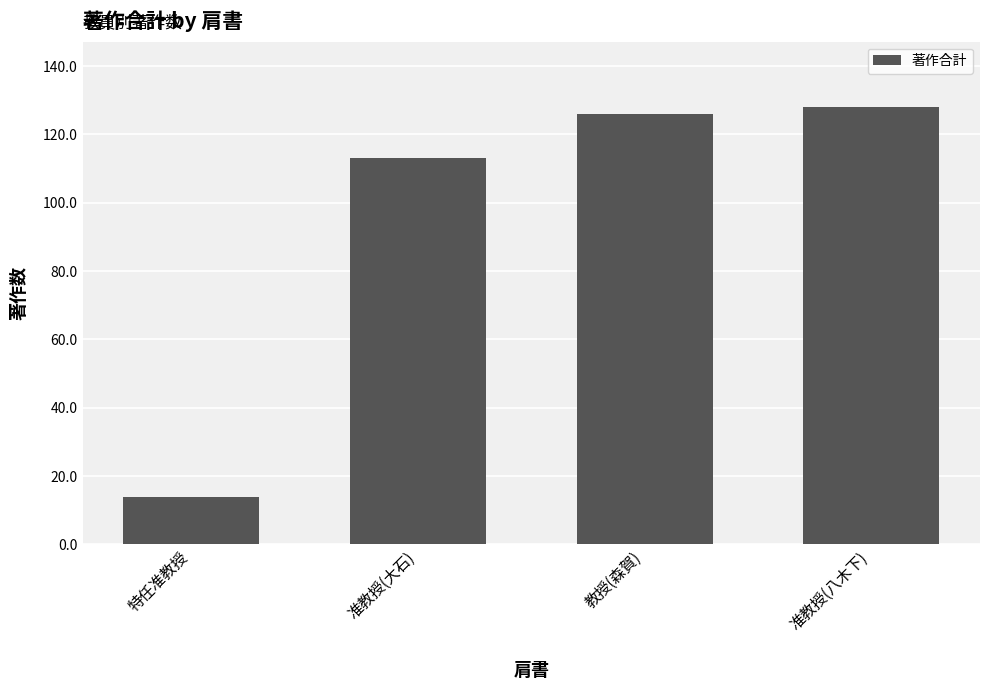

Reading right to left, list all the values displayed in this chart.

128	126	113	14